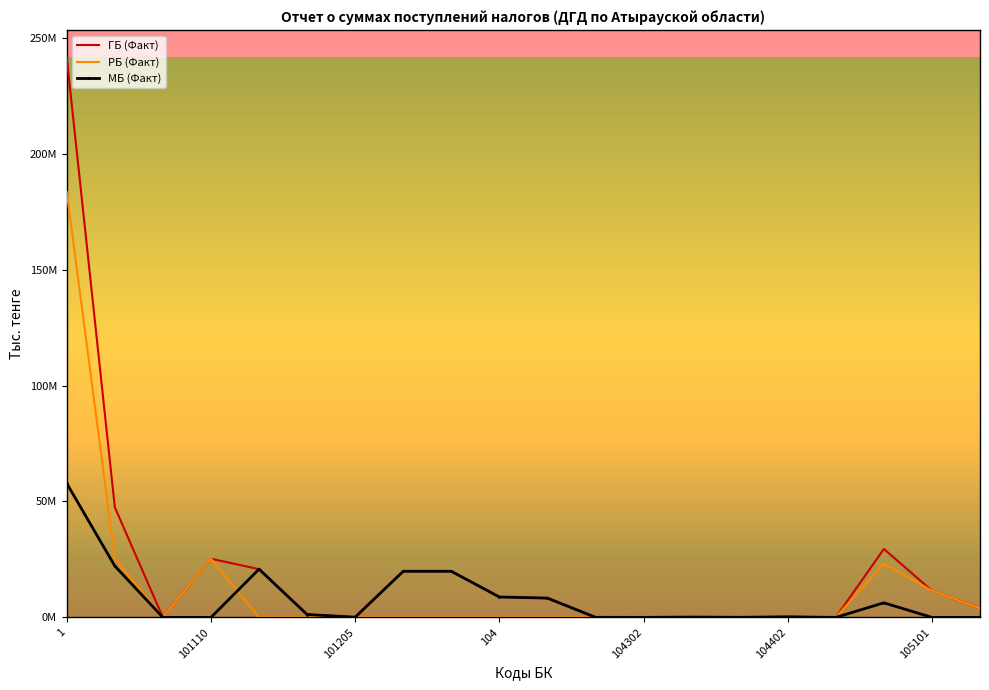

List the series in order of their overall mean, lowest first.

МБ (Факт), РБ (Факт), ГБ (Факт)